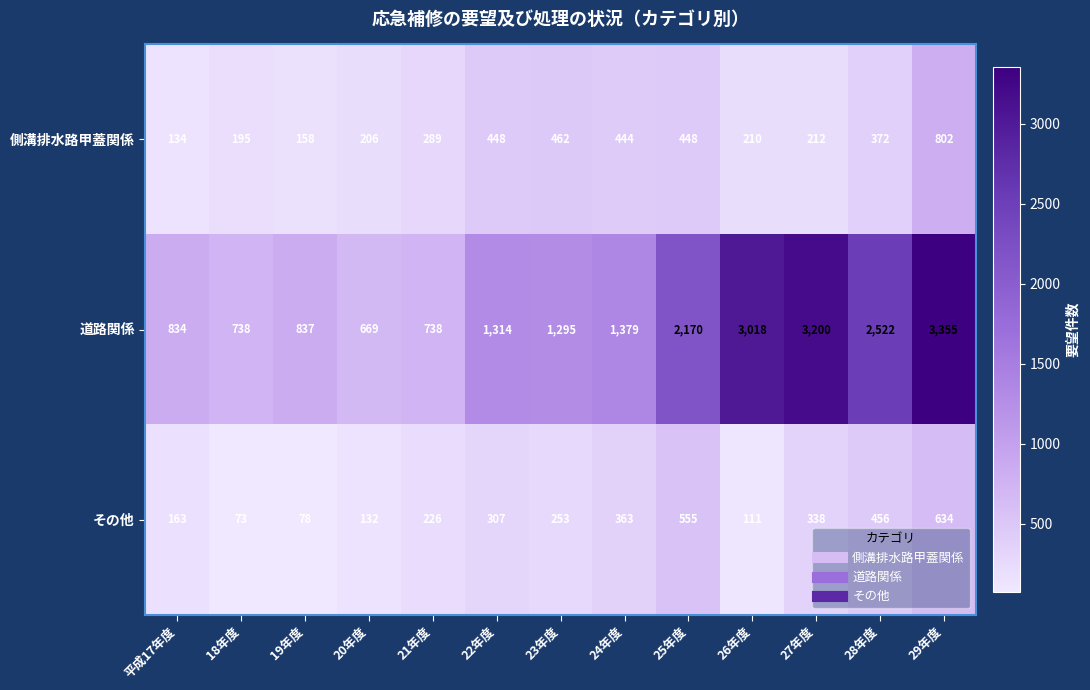

What is the average value of the 道路関係 series?

1698